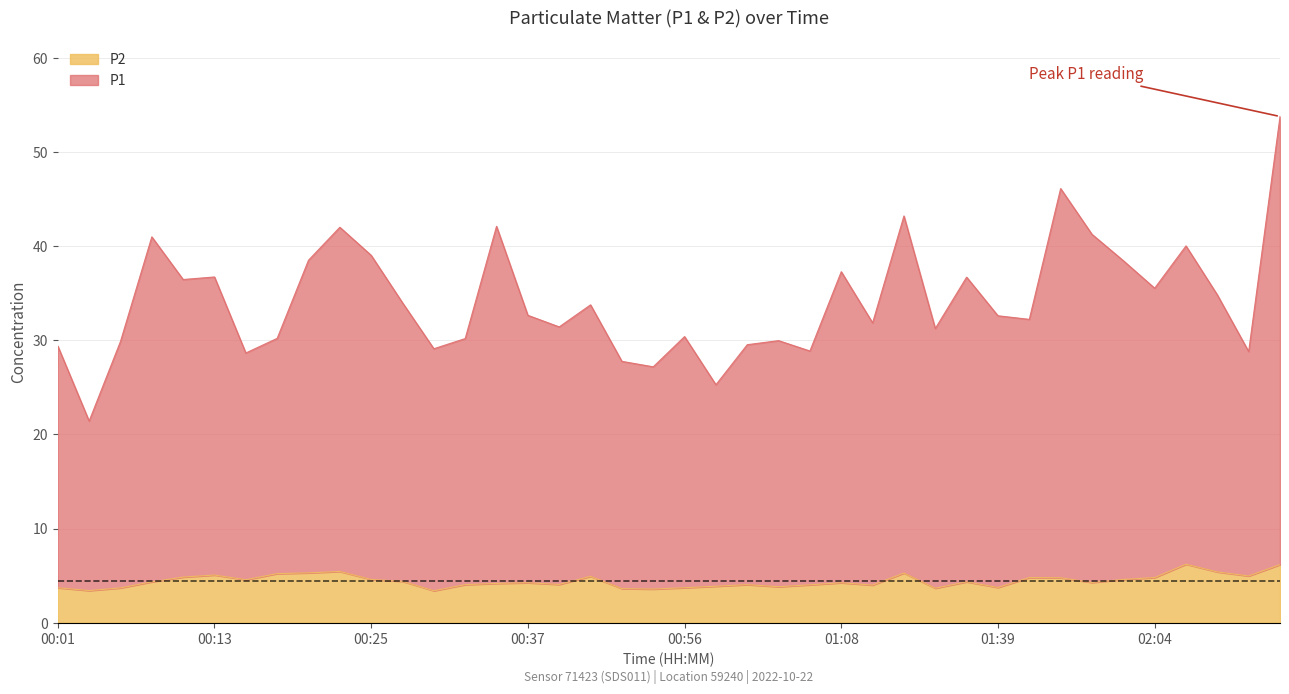

What is the approximate value of P1 at 00:30?

29.1